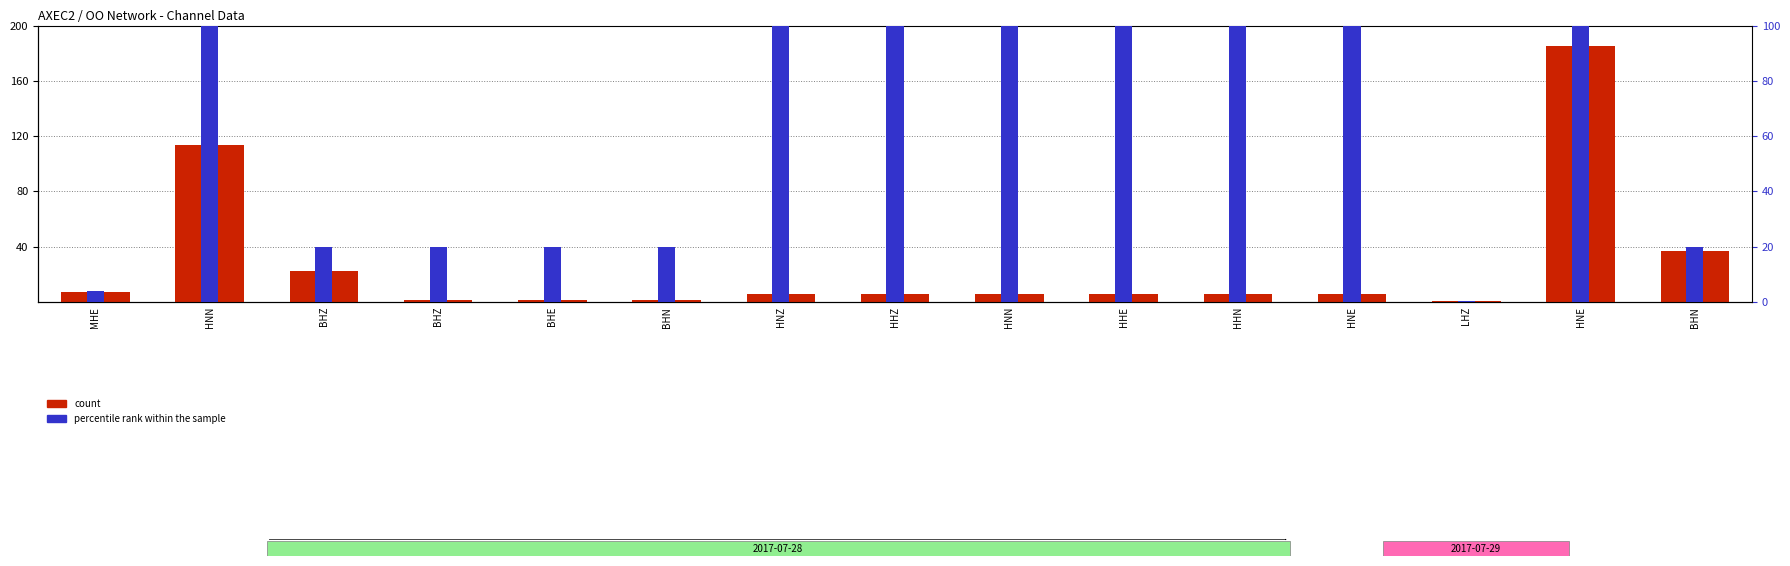

What is the greatest value displayed?

185.0